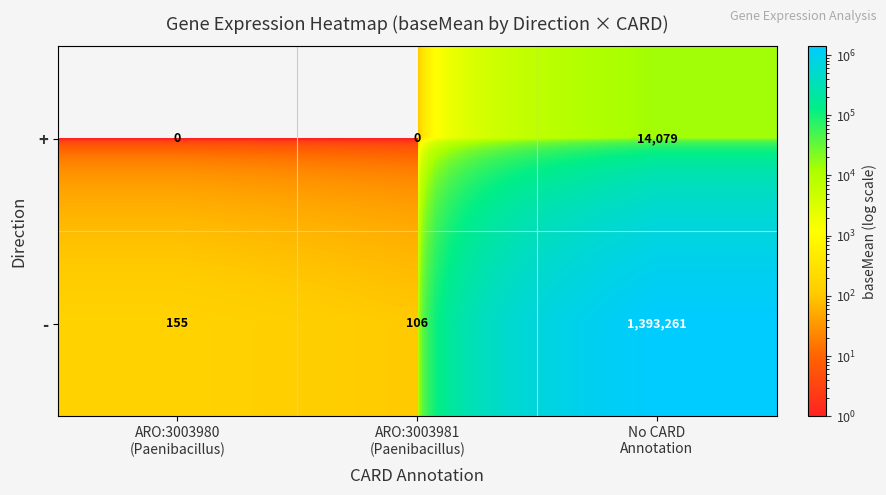

Which series has the largest range (max minus min)?

-